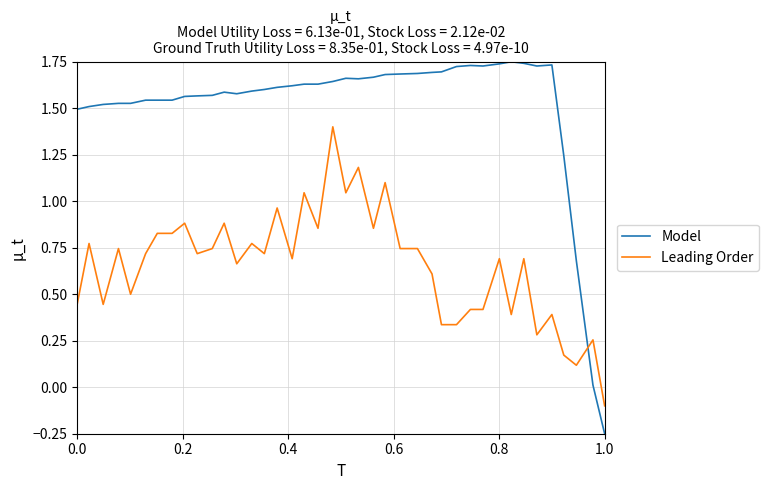

What is the difference between the maximum and minimum values in the Model series?

2.0